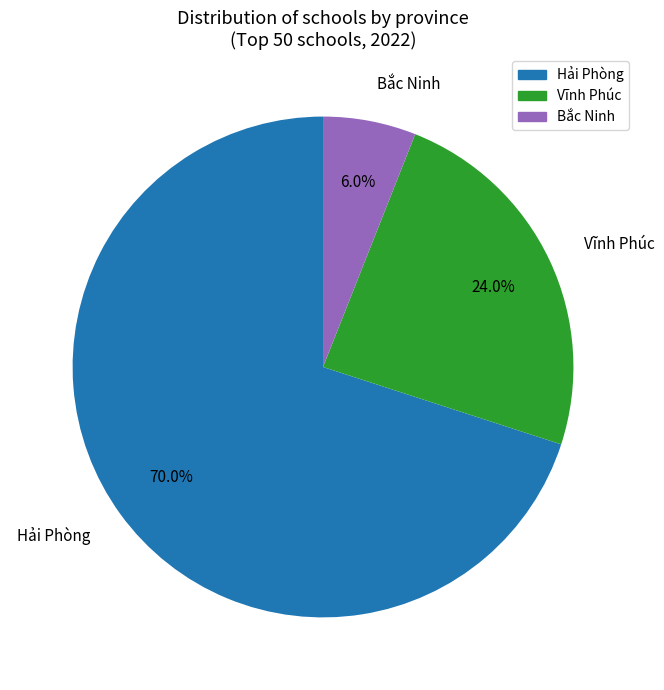

Which category has the biggest portion of the pie?

Hải Phòng